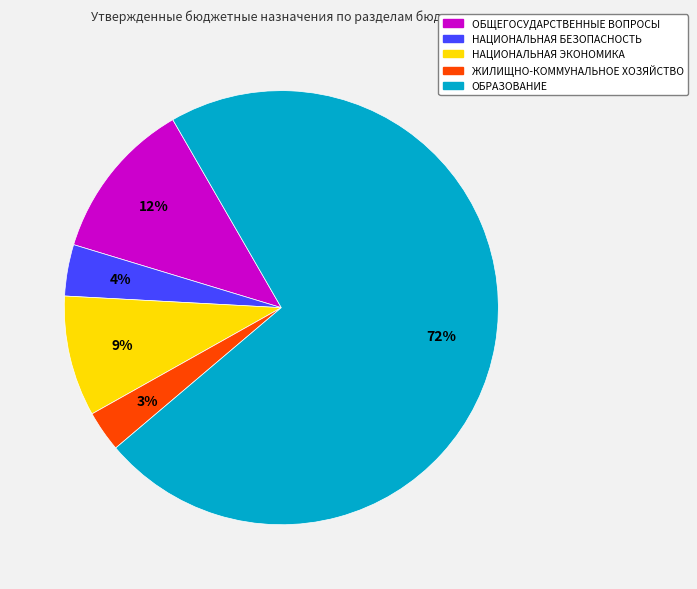

Is the sum of НАЦИОНАЛЬНАЯ БЕЗОПАСНОСТЬ and ОБЩЕГОСУДАРСТВЕННЫЕ ВОПРОСЫ greater than half?

No